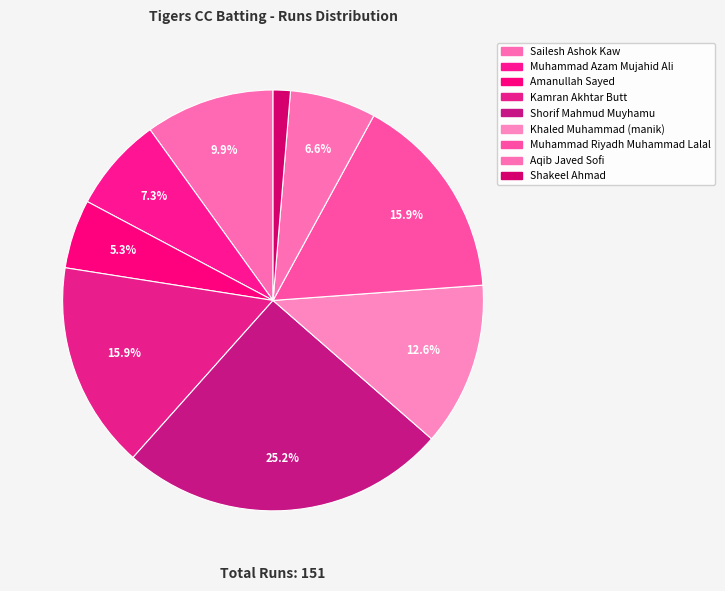

Count the number of slices in the pie.

9